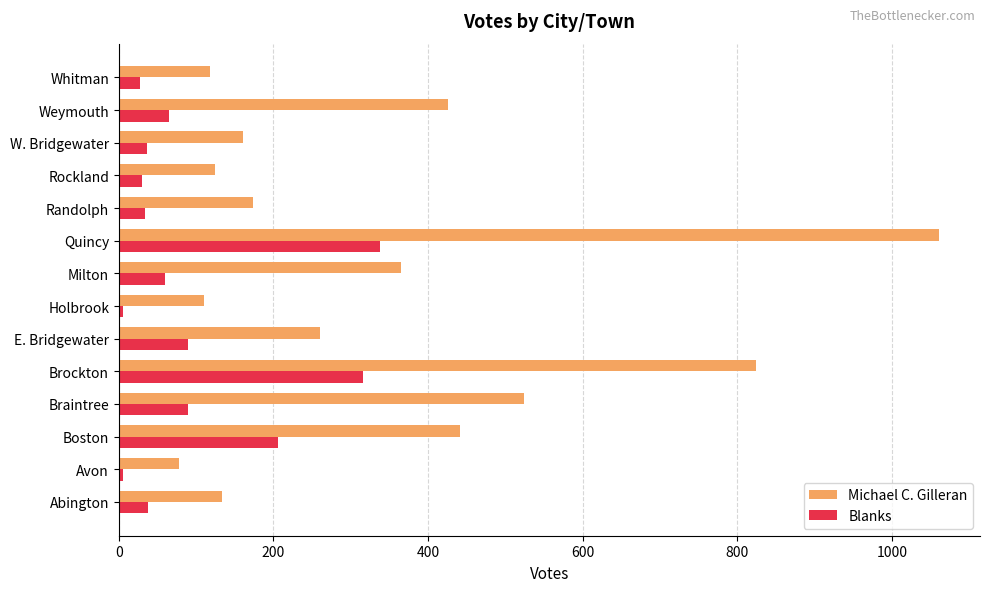

What is the greatest value displayed?

1061